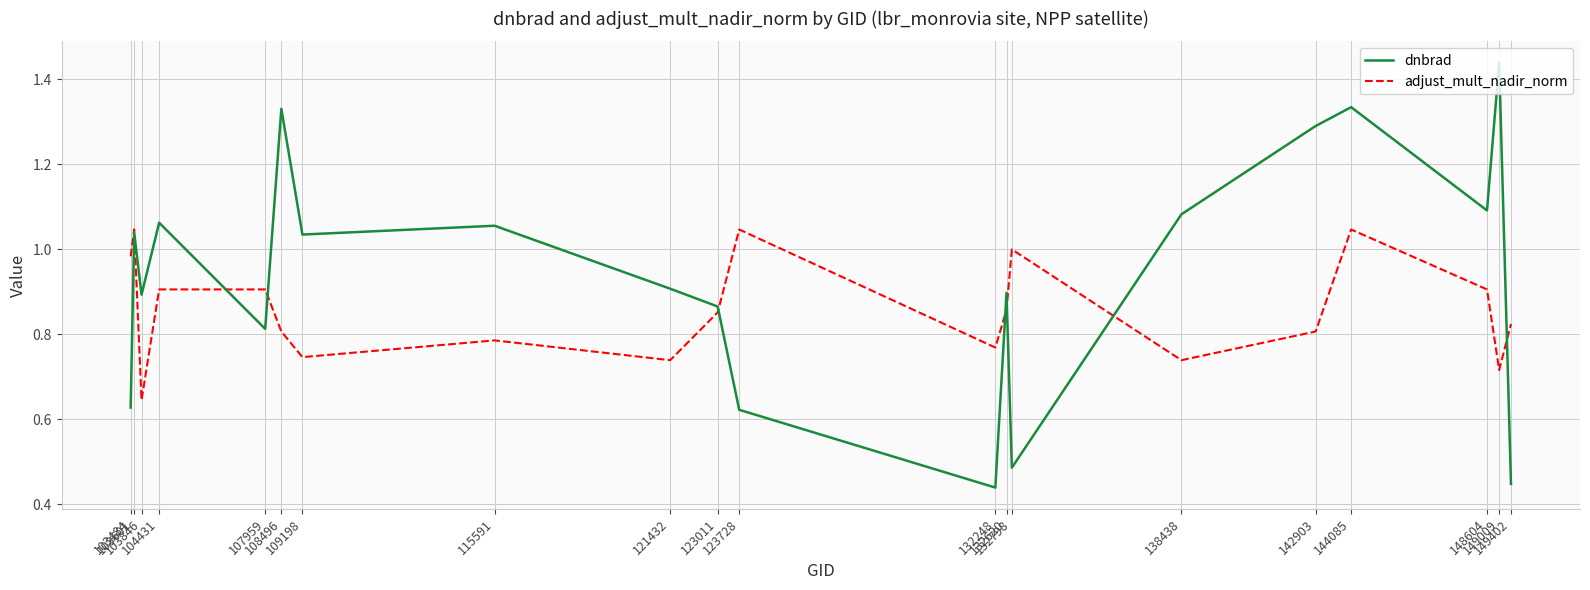

List the series in order of their peak value, highest first.

dnbrad, adjust_mult_nadir_norm